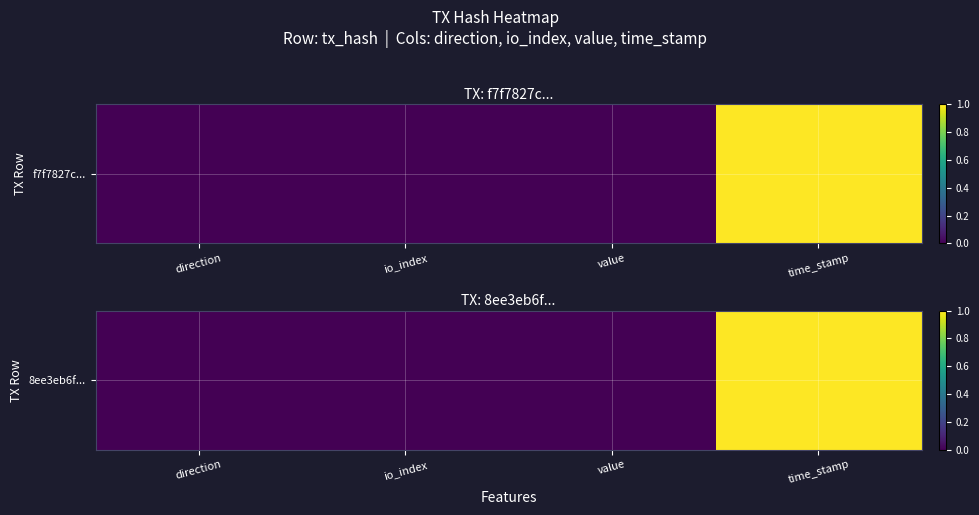

Rank the categories by value from highest to lowest.

time_stamp, value, direction, io_index